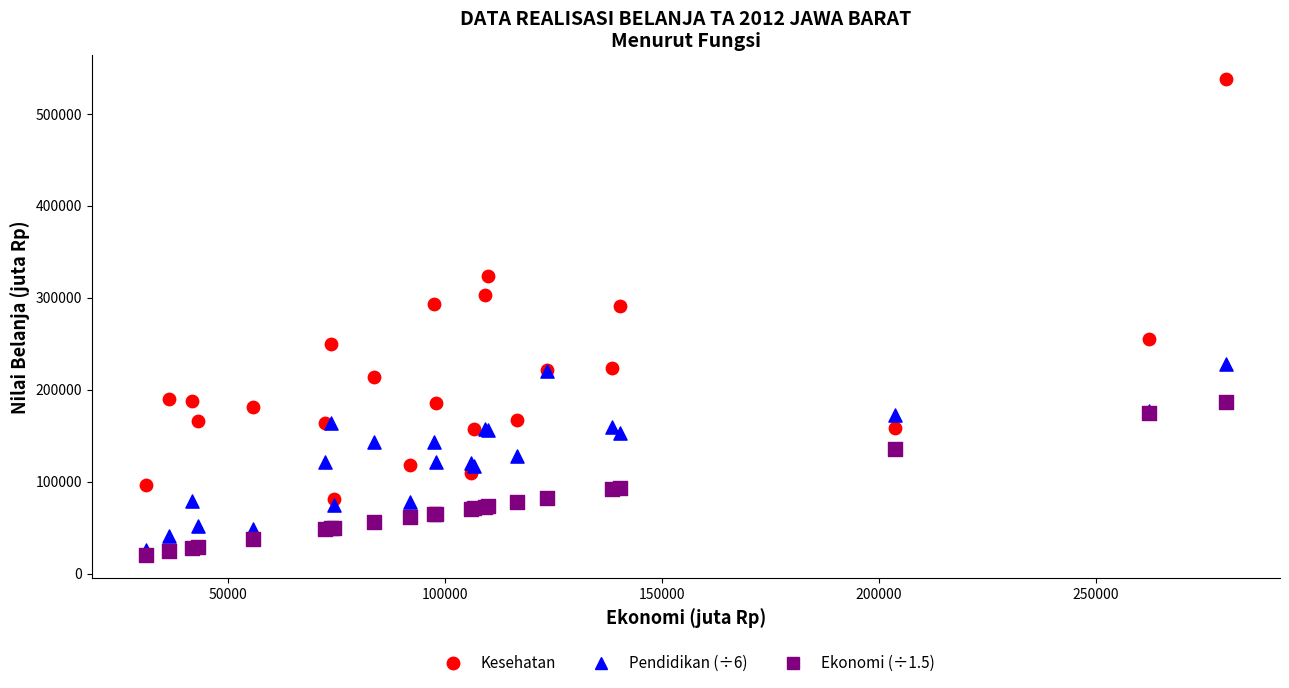

Which series reaches the minimum Y coordinate?

Ekonomi (÷1.5)